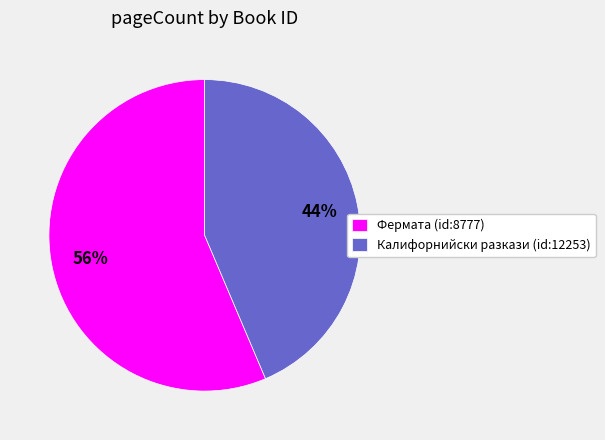

To the nearest percent, what is the average slice percentage?

50%